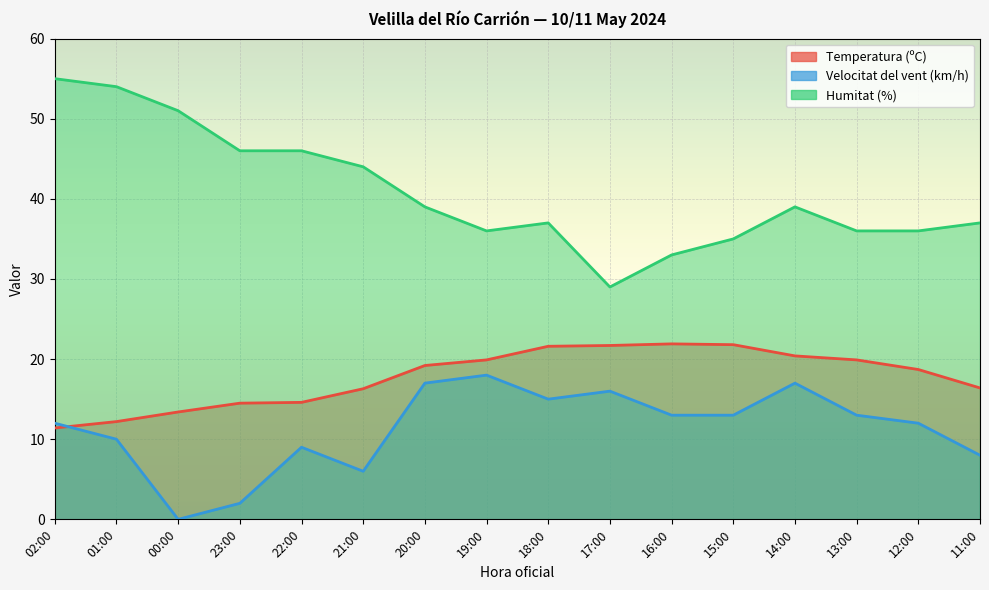

At how many categories does at least one series exceed 2?

16